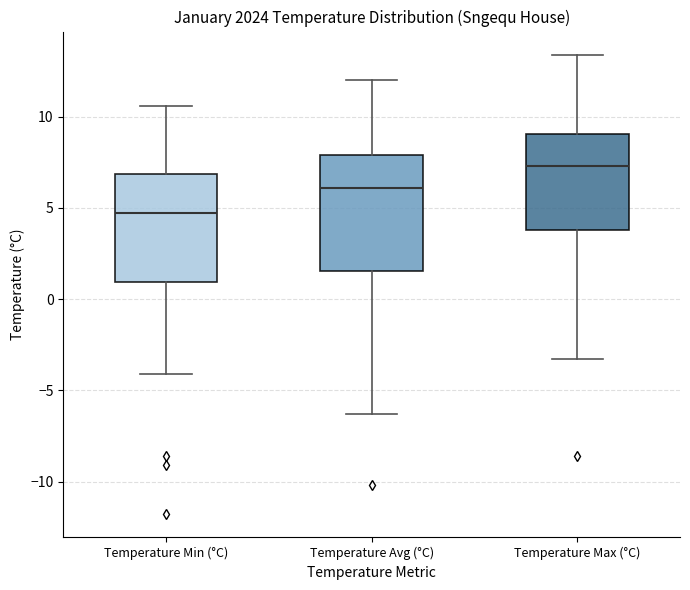

Which box has the highest median line?

Temperature Max (°C)